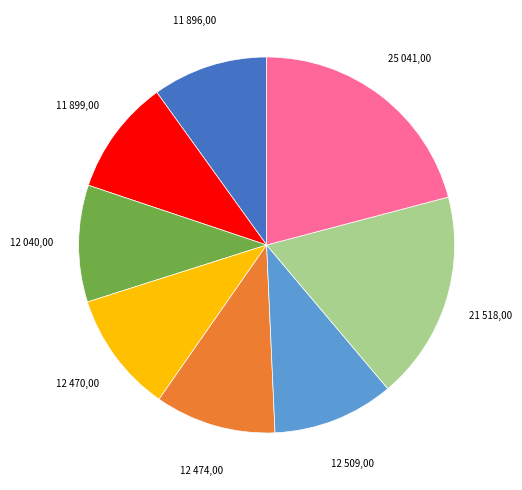

Is there a majority slice in this chart?

No